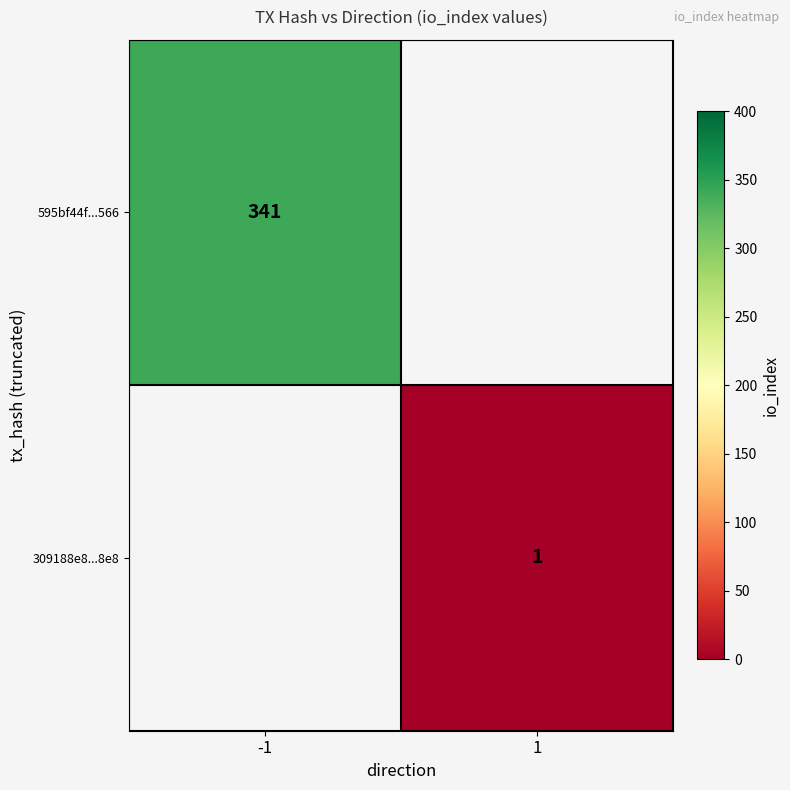

The value of 309188e8...8e8 at 1 is 0. True or false?

False